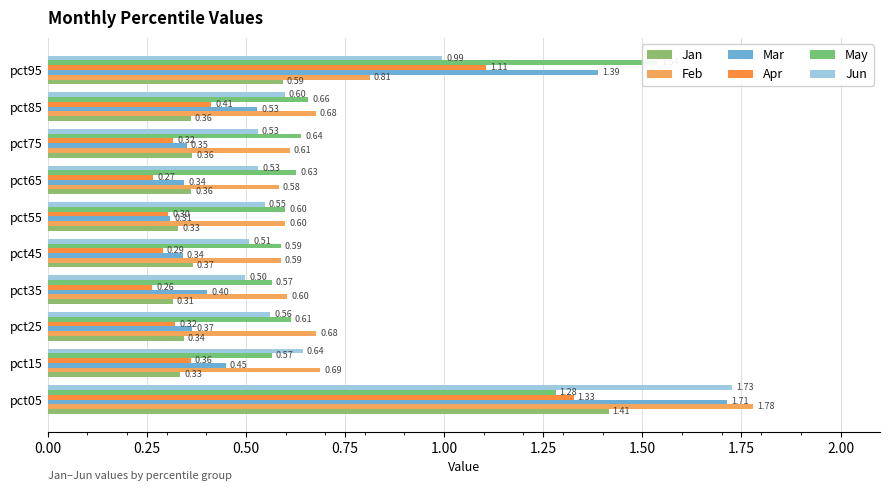

Which series has the largest range (max minus min)?

Mar